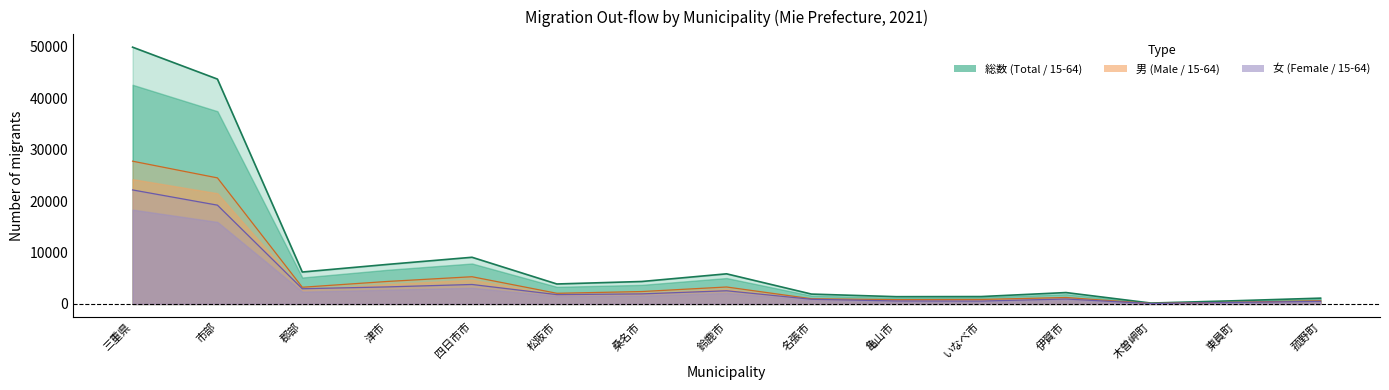

At which label is 男_total closest to 13929?

四日市市